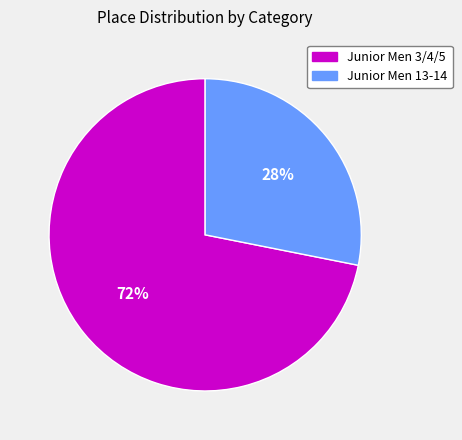

Approximately how many times larger is the value at Junior Men 3/4/5 compared to Junior Men 13-14?

2.6